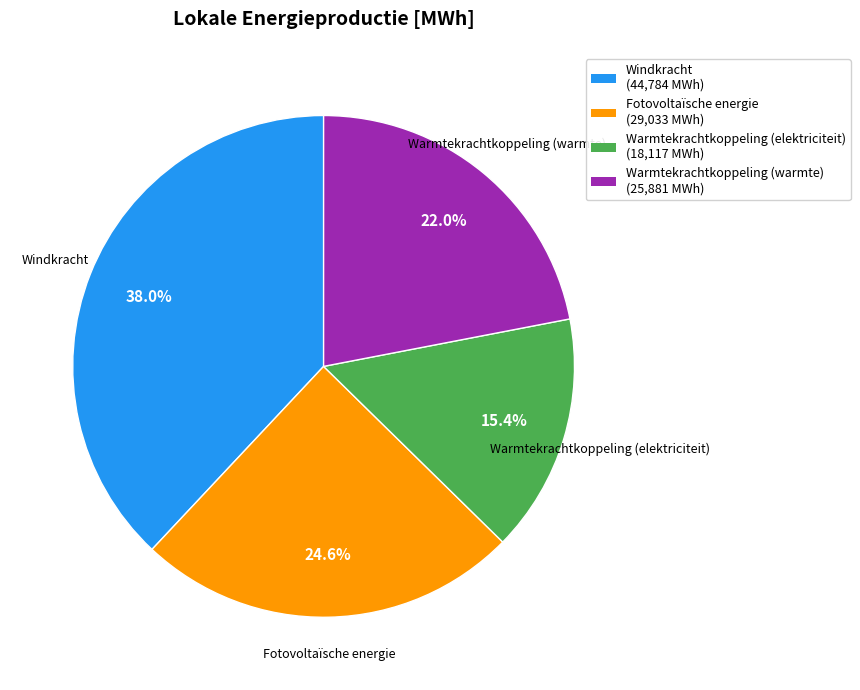

Count the number of slices in the pie.

4